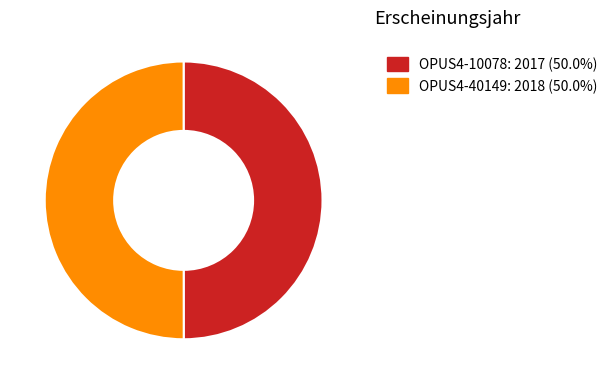

Is the sum of OPUS4-10078 and OPUS4-40149 greater than half?

Yes